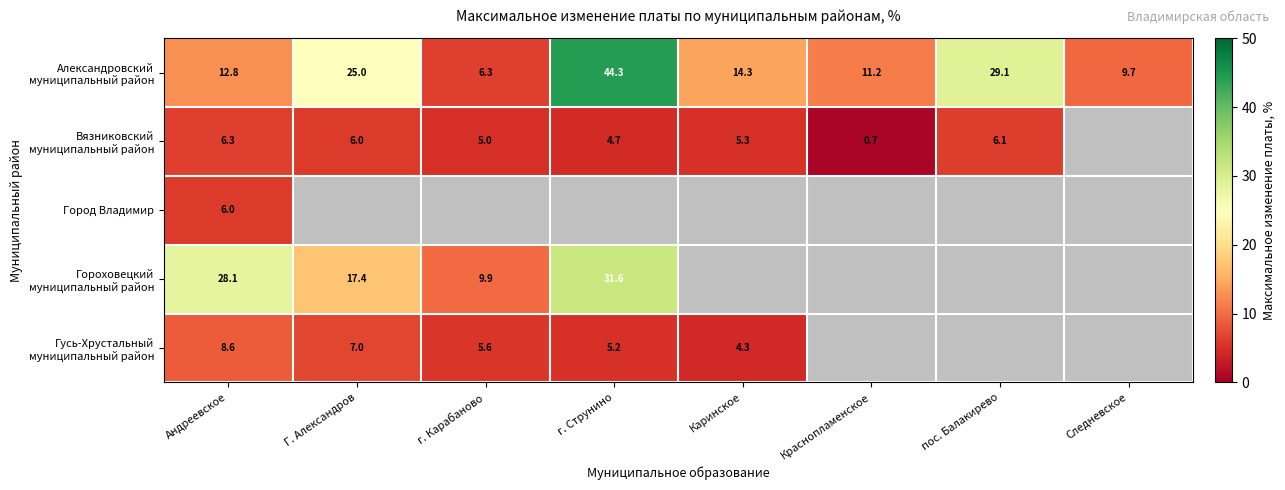

Is it true that Гусь-Хрустальный муниципальный район equals 11.3 at Г. Александров?

False